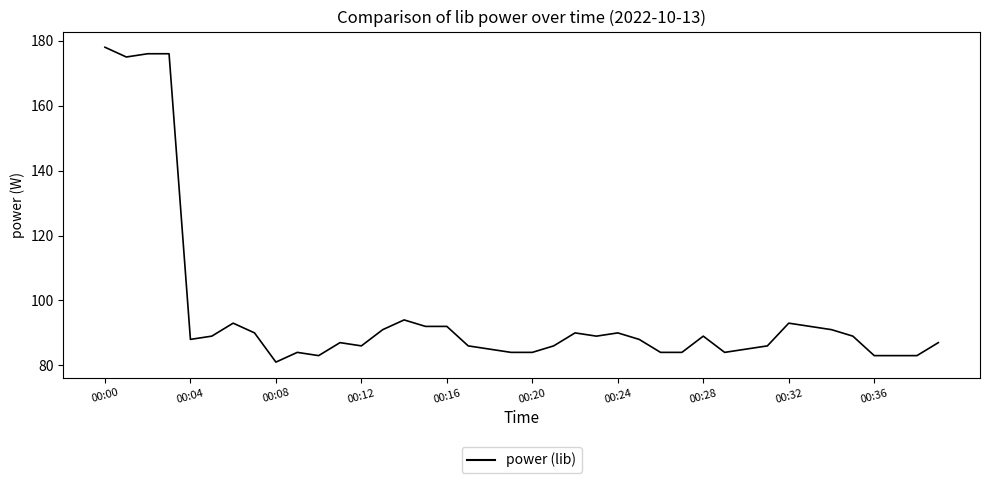

What is the smallest value displayed?

81